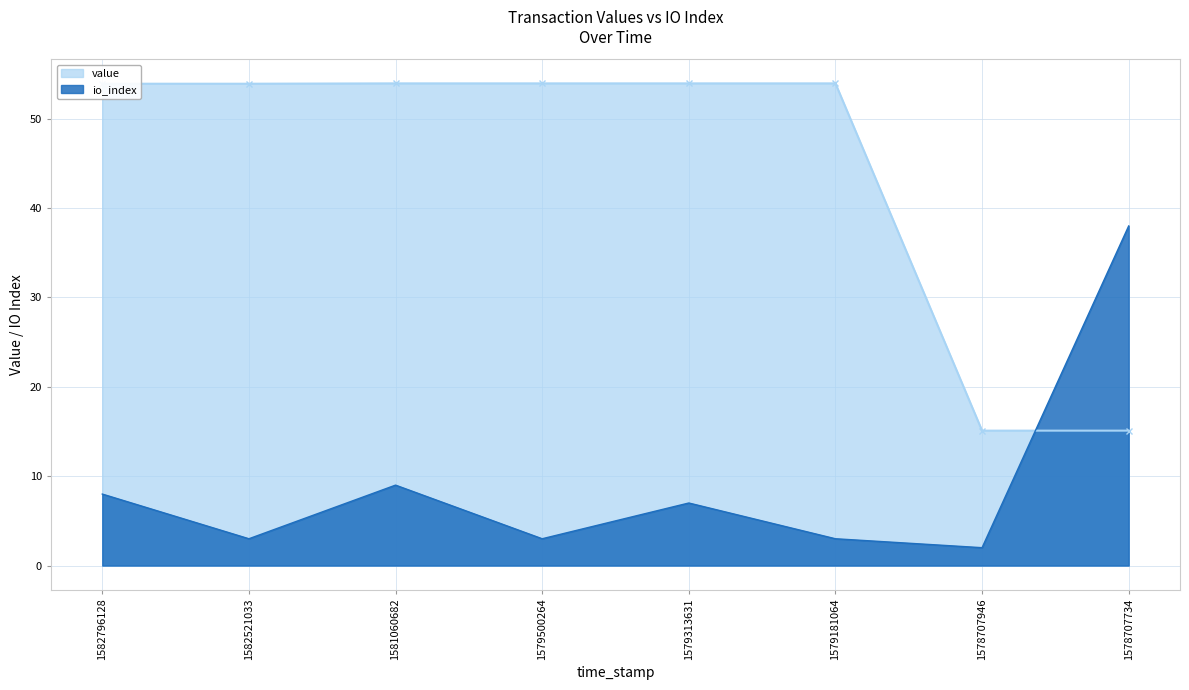

At which label does io_index reach its peak?

1578707734